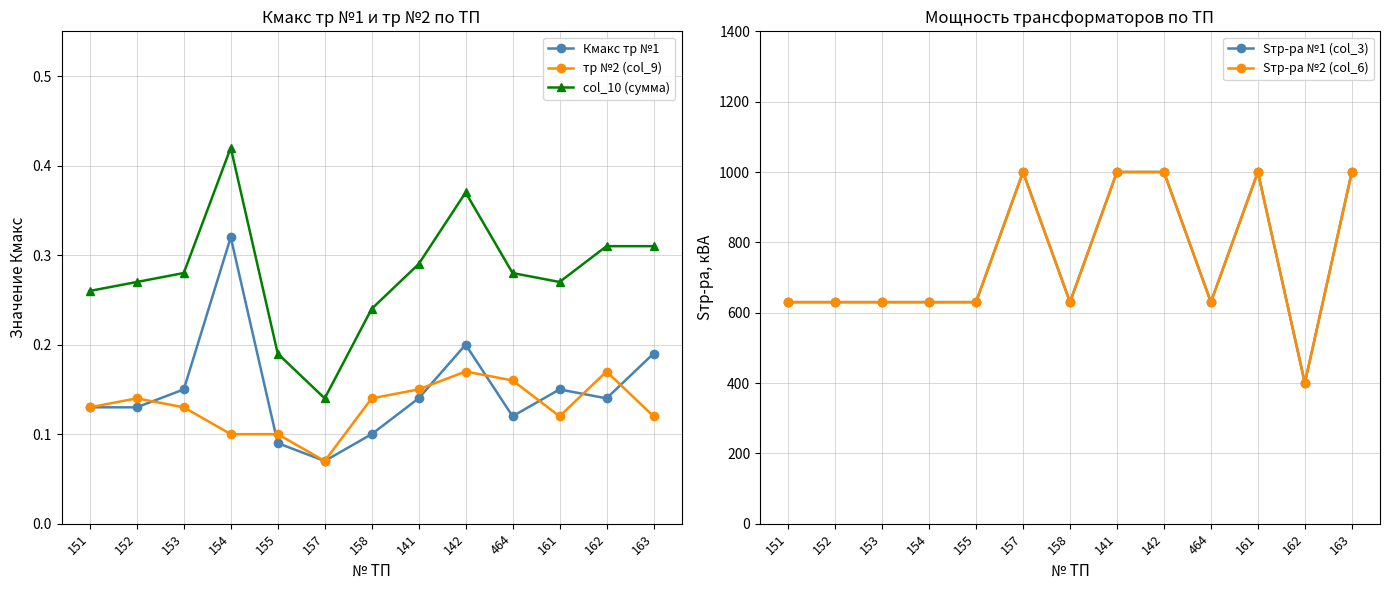

What value does the Sтр-ра №2 (col_6) series have at 152?

630.0